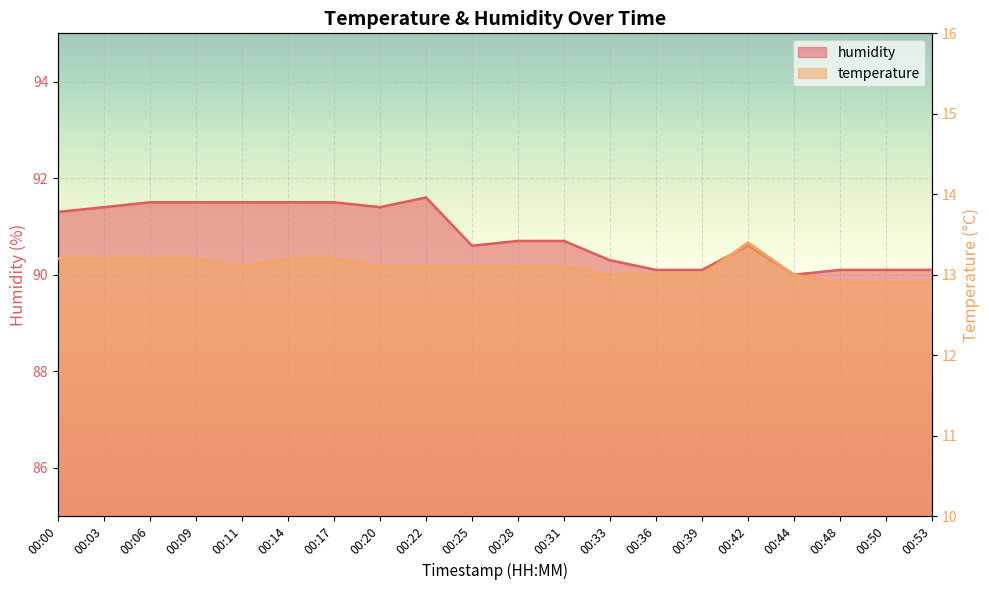

What is the difference between the humidity values at 00:22 and 00:20?

0.2